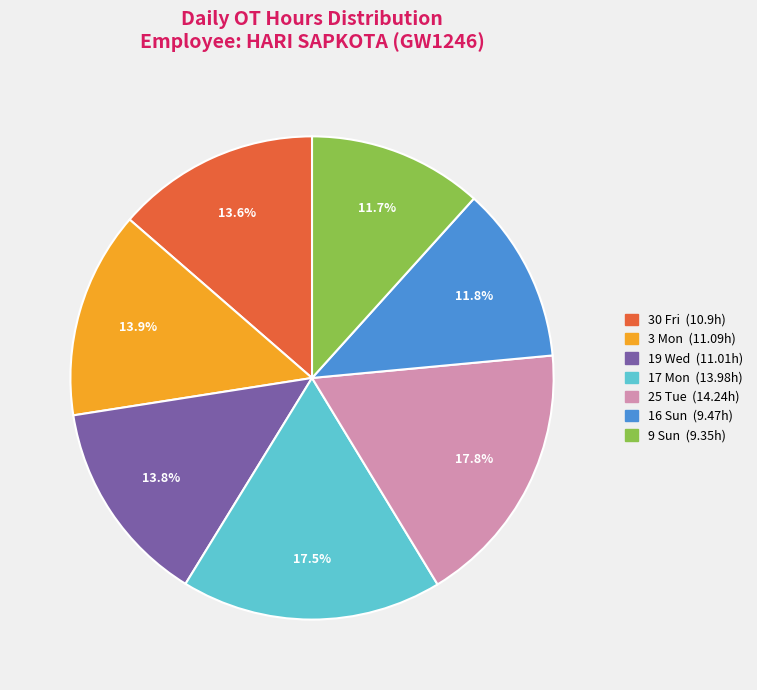

Is there any slice that represents more than half of the pie?

No